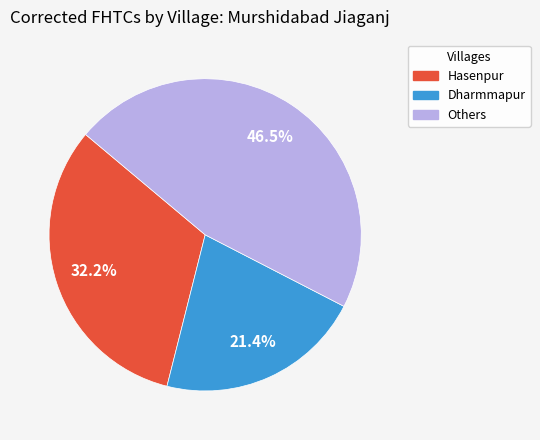

Which slice is the smallest?

Dharmmapur